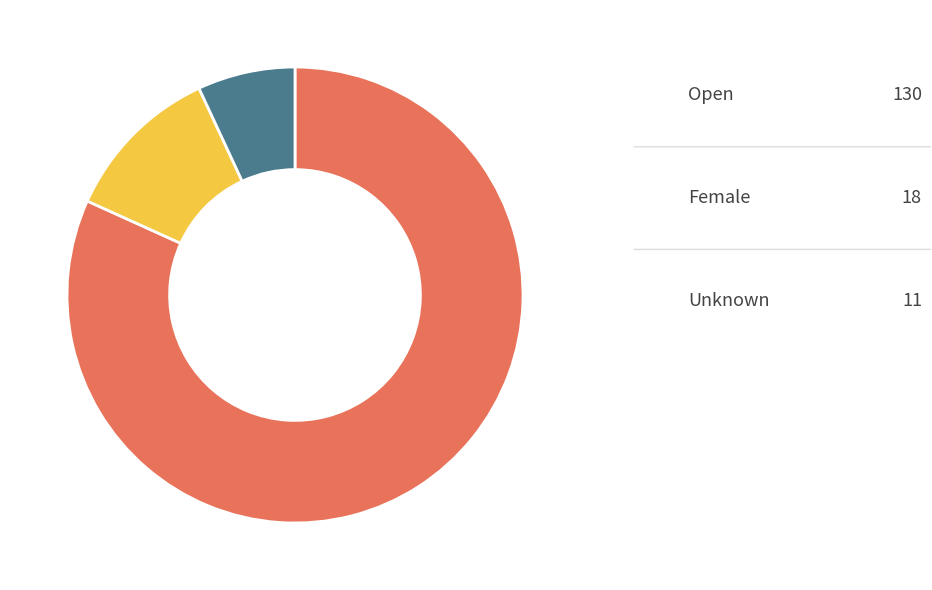

Does any single category account for the majority?

Yes